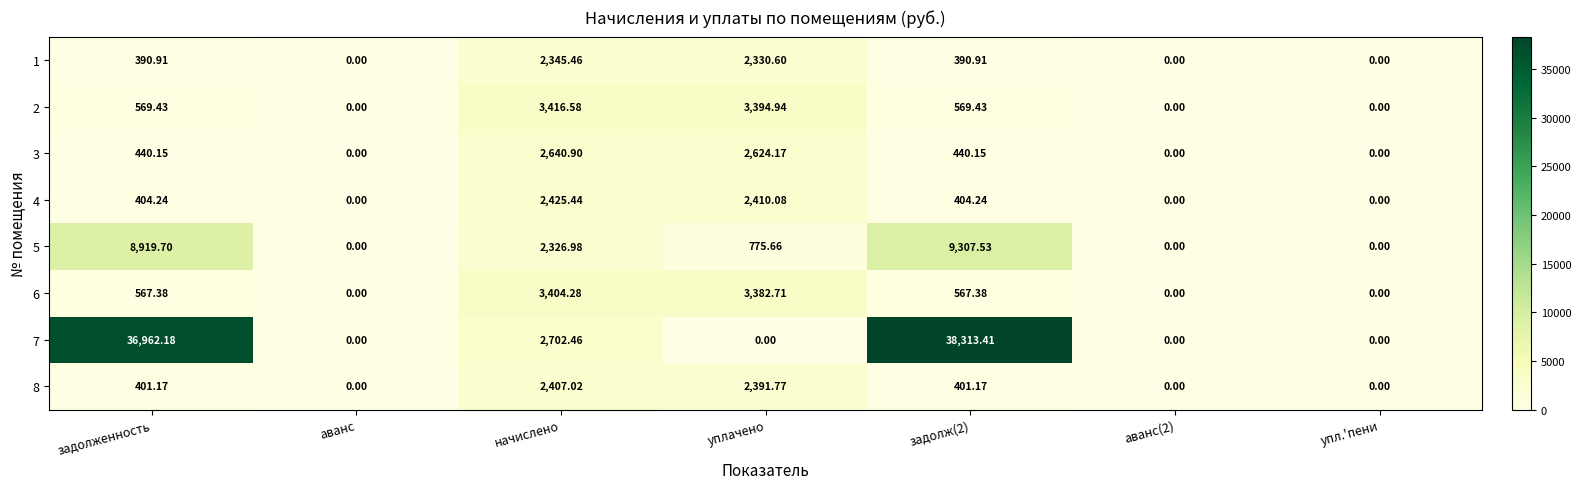

Where does the 2 series first go above 569?

задолженность